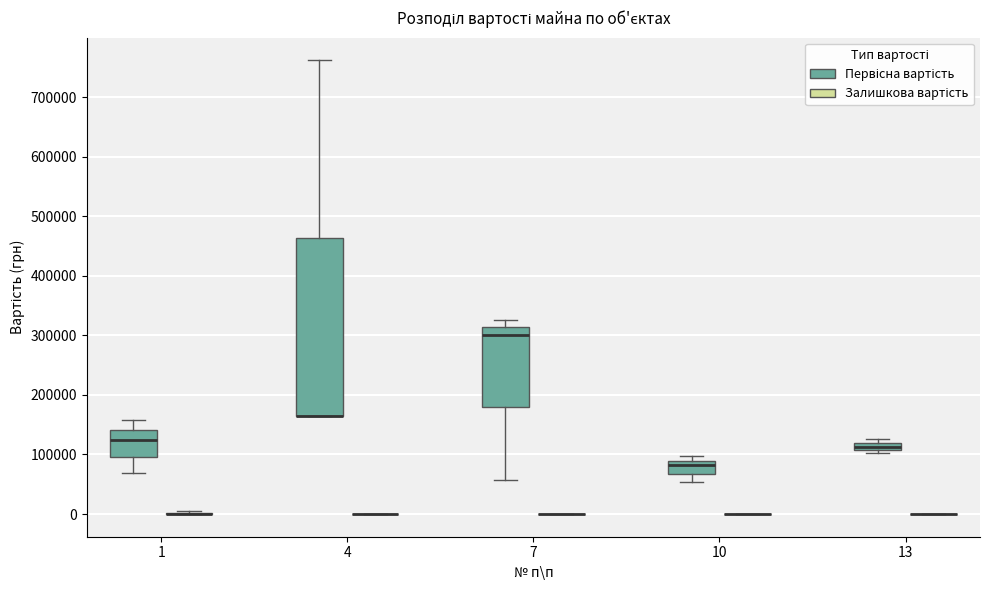

Which box is the tallest, from its lower edge to its upper edge?

4 (Первісна вартість)